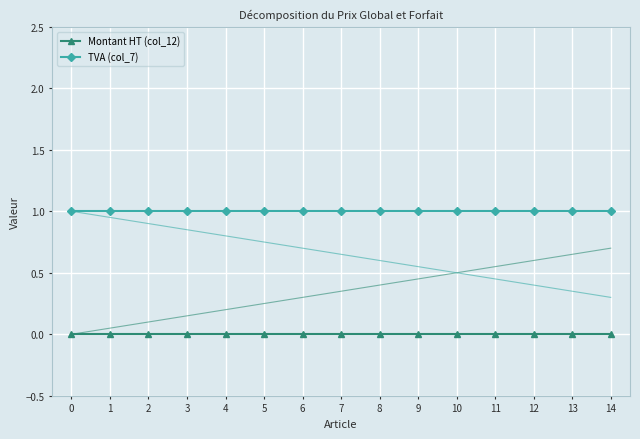

How many series are shown in this chart?

2